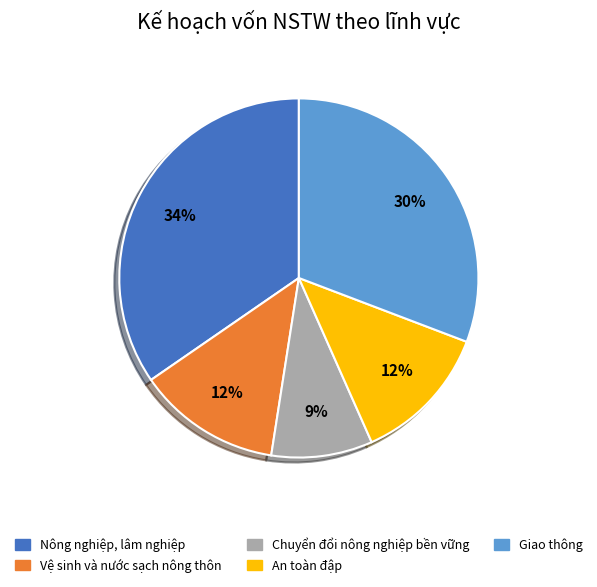

True or false: Dự án Chuyển đổi nông nghiệp bền vững accounts for 9% of the total.

True